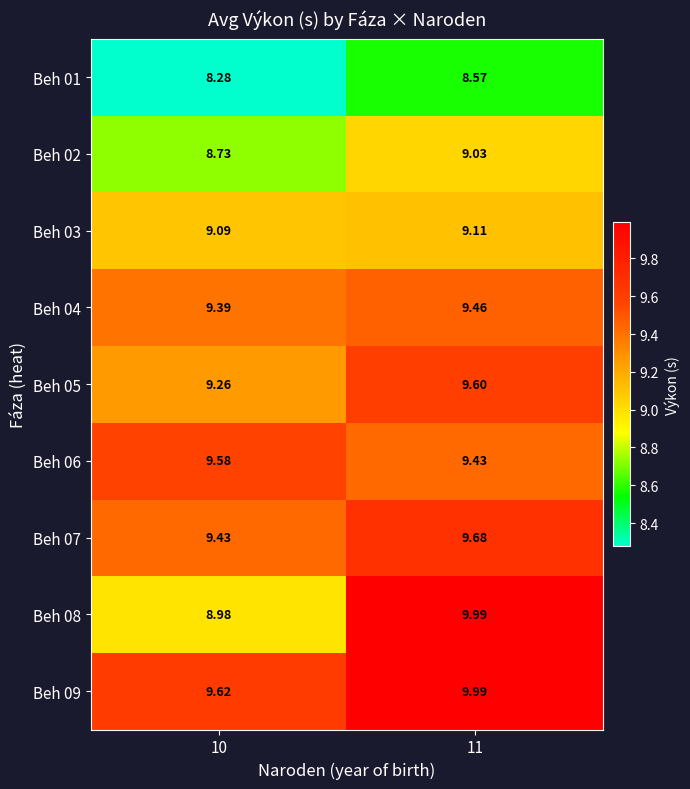

Is the value of Beh 08 at 11 greater than the value of Beh 06 at 10?

Yes